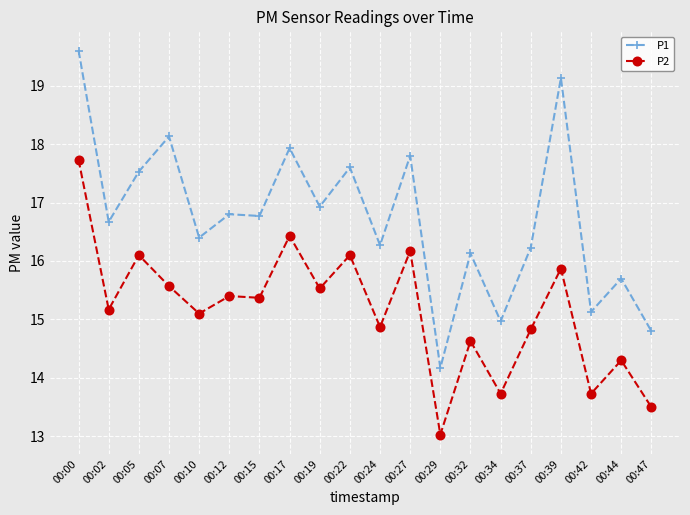

Which series has the largest range (max minus min)?

P1